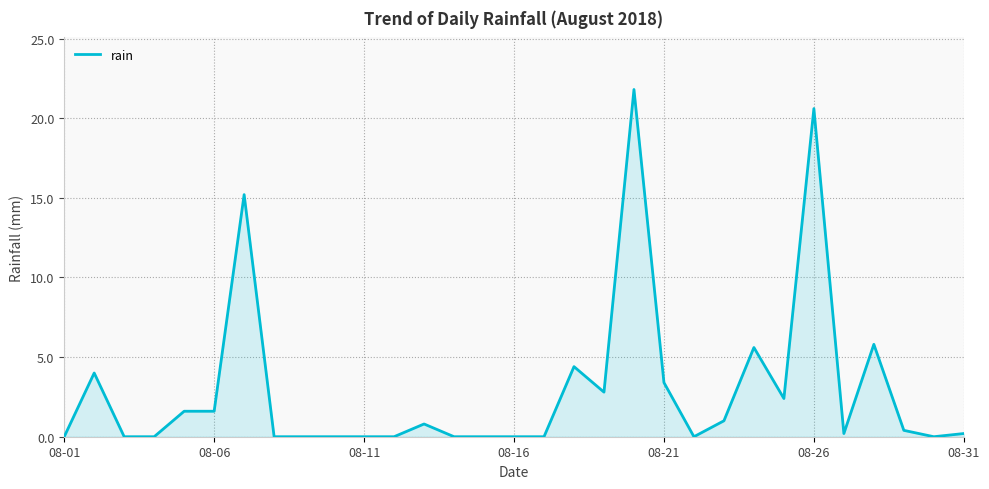

What is the maximum value shown in the chart?

21.8